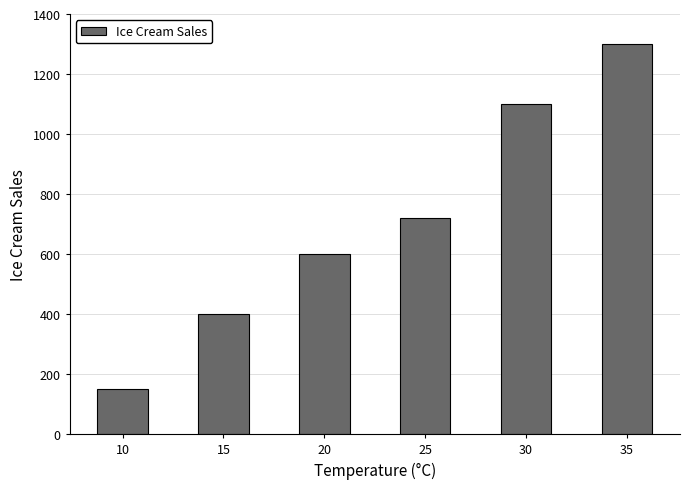

How many values are between 400 and 1100?

4